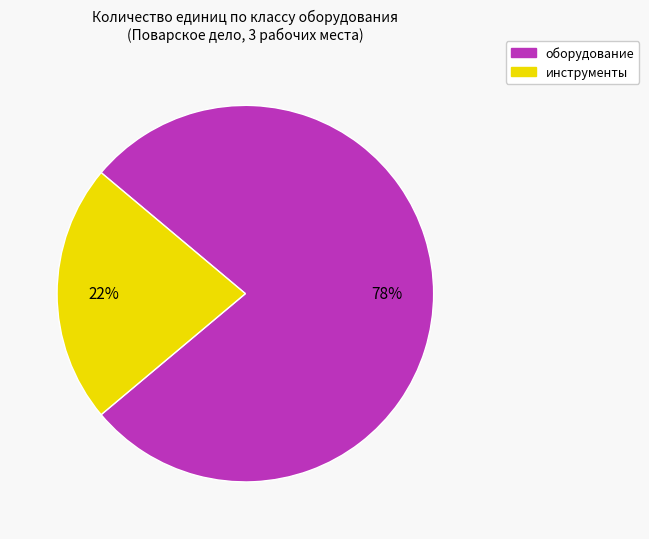

To the nearest percent, what percentage of the pie is инструменты?

22%